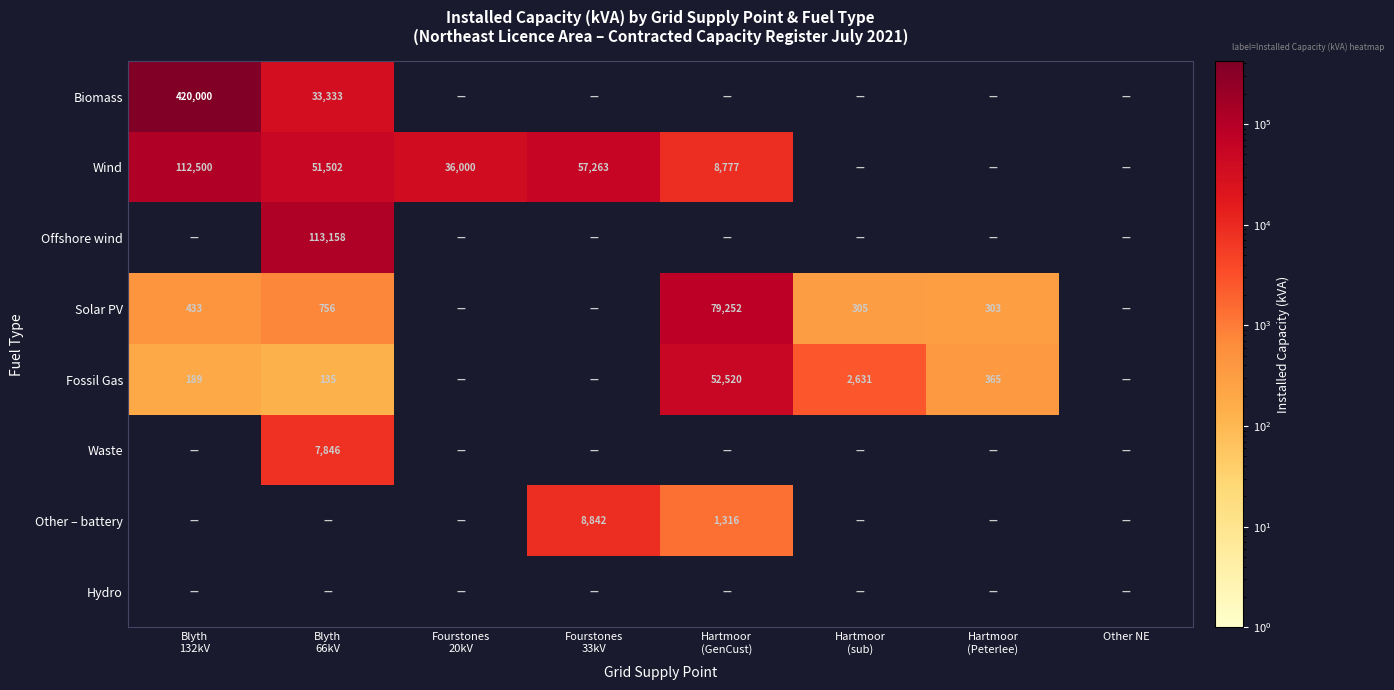

Which has a higher value, Blyth
132kV or Fourstones
33kV?

Blyth
132kV